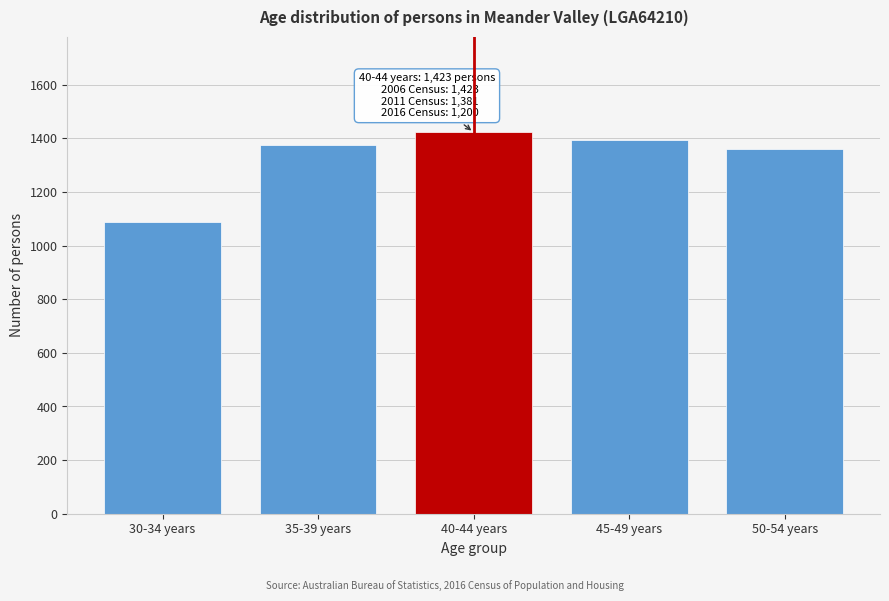

Reading right to left, extract all data points from this chart.

50-54 years=1360	45-49 years=1396	40-44 years=1423	35-39 years=1376	30-34 years=1089